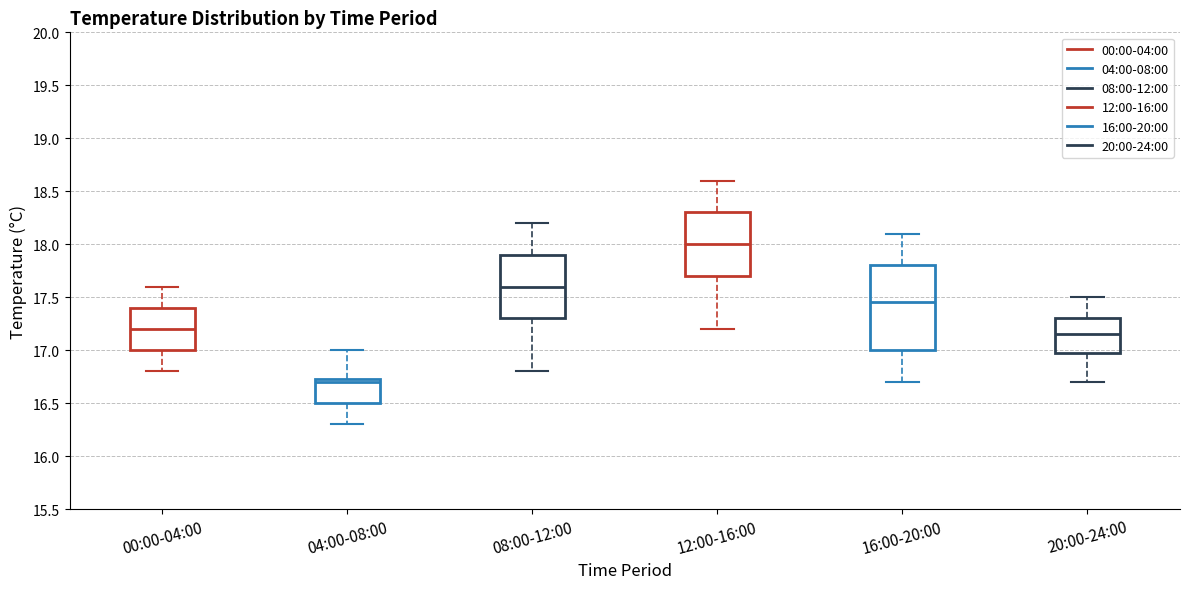

Reading left to right, read every box against the y-axis: the position of its median line, the range the box covers, and the ends of its whiskers. The values are not printed on the chart, so give them approximately, as read against the axis.

00:00-04:00: median 17.20, box 17.00 to 17.40, whiskers 16.80 to 17.60
04:00-08:00: median 16.70, box 16.50 to 16.75, whiskers 16.30 to 17.00
08:00-12:00: median 17.60, box 17.30 to 17.90, whiskers 16.80 to 18.20
12:00-16:00: median 18.00, box 17.70 to 18.30, whiskers 17.20 to 18.60
16:00-20:00: median 17.45, box 17.00 to 17.80, whiskers 16.70 to 18.10
20:00-24:00: median 17.15, box 17.00 to 17.30, whiskers 16.70 to 17.50